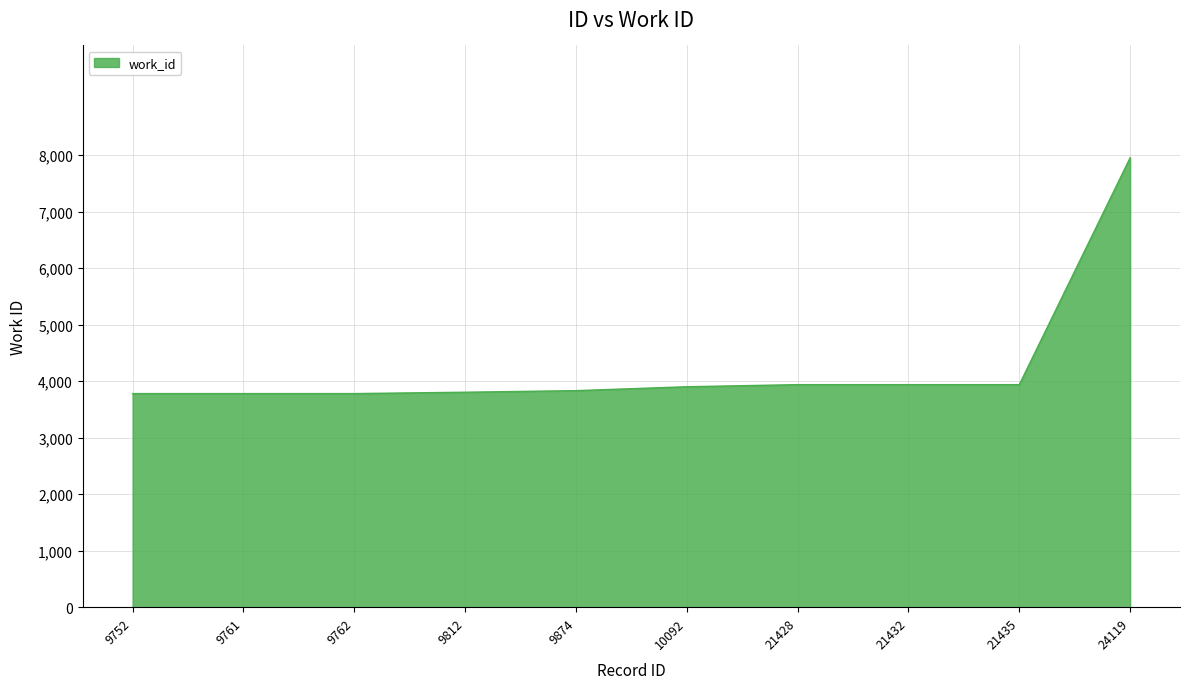

What is the maximum value shown in the chart?

7952